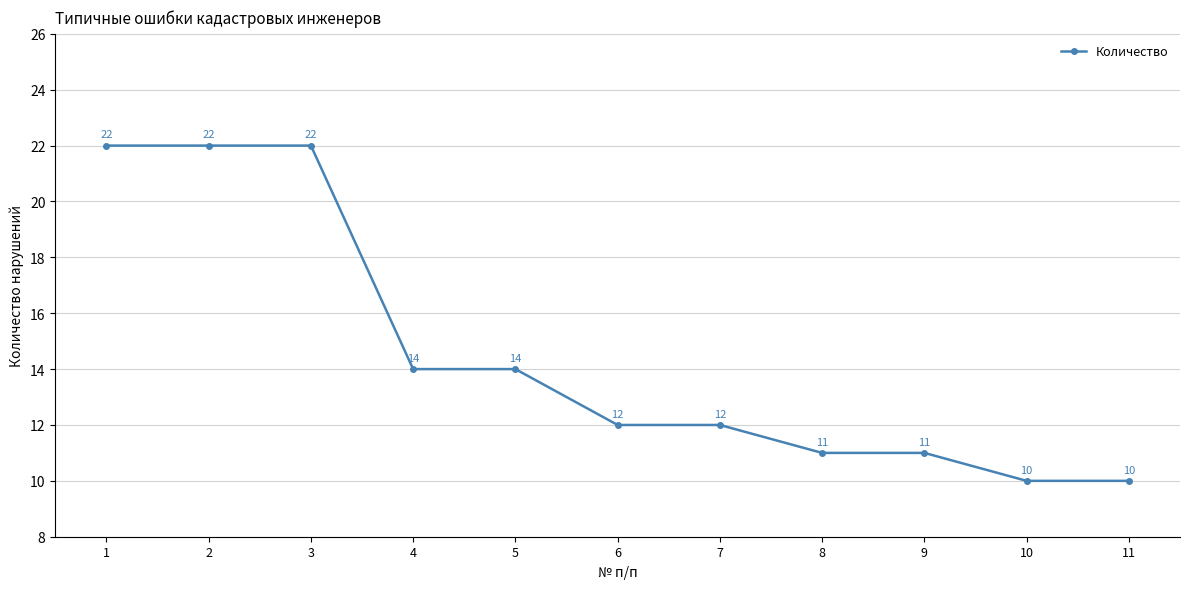

What is the greatest value displayed?

22